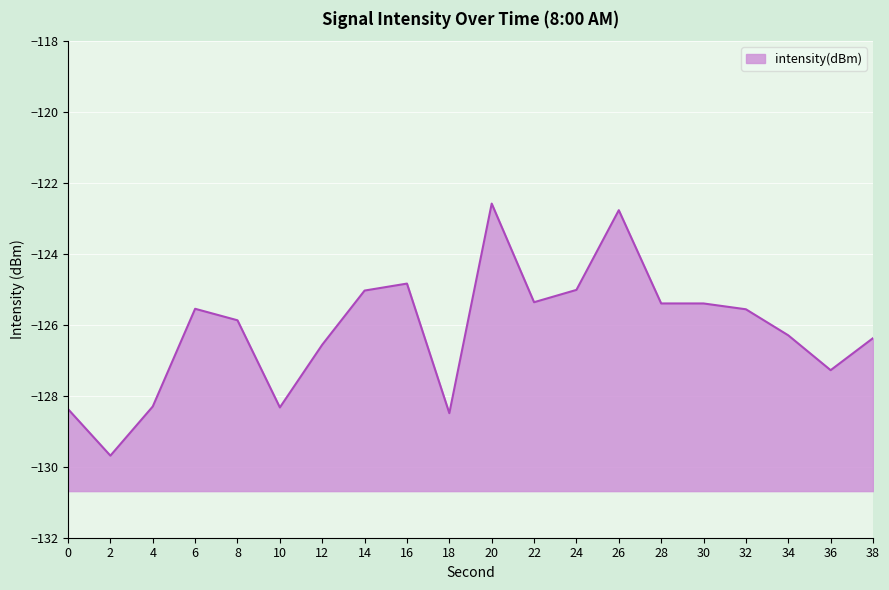

Which label corresponds to the largest value in the chart?

20